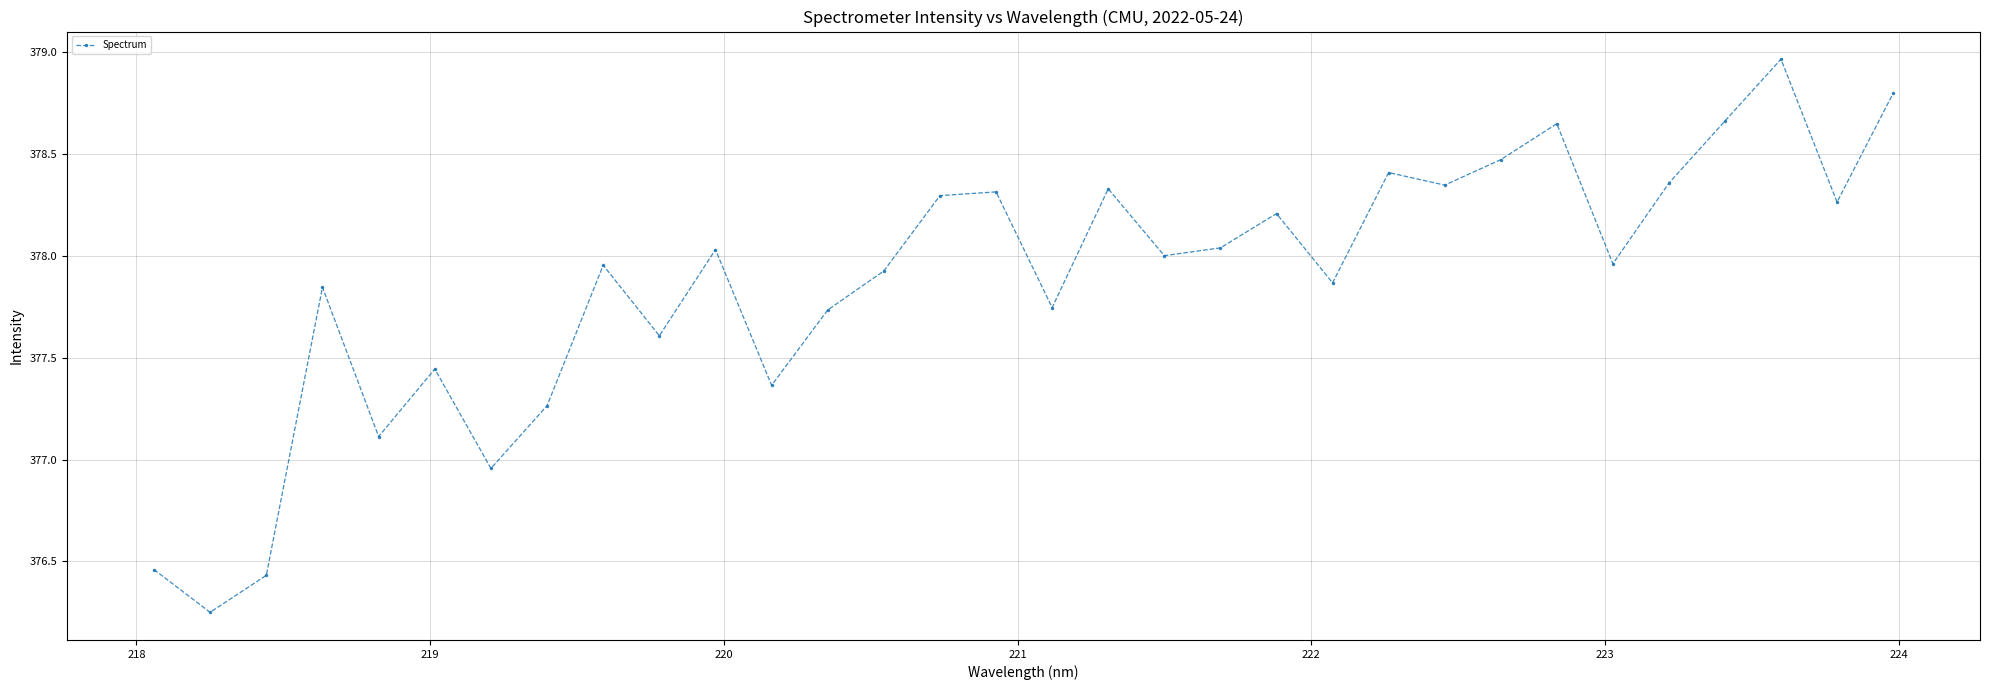

What is the value of the 32nd point from the left?

378.8